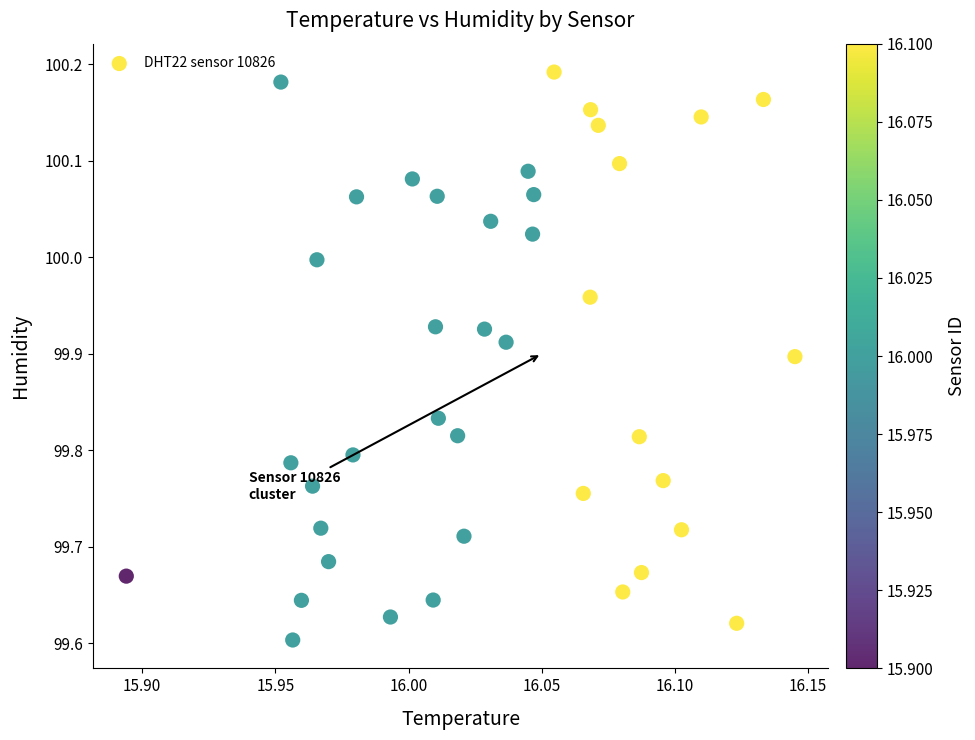

What is the range of X values (max minus min)?

0.3